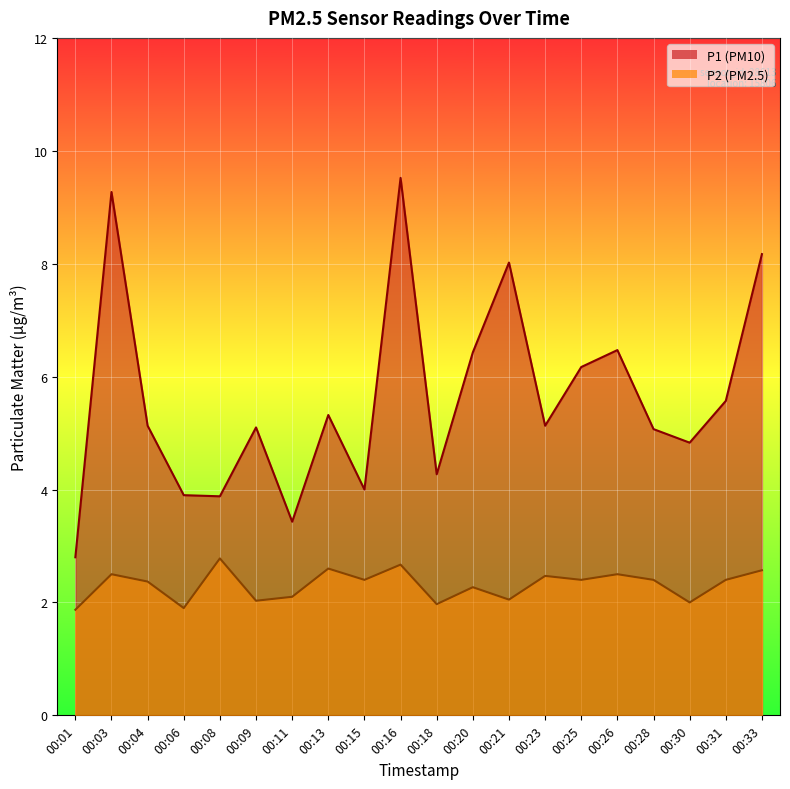

What is the highest value of the P1 series?

9.5